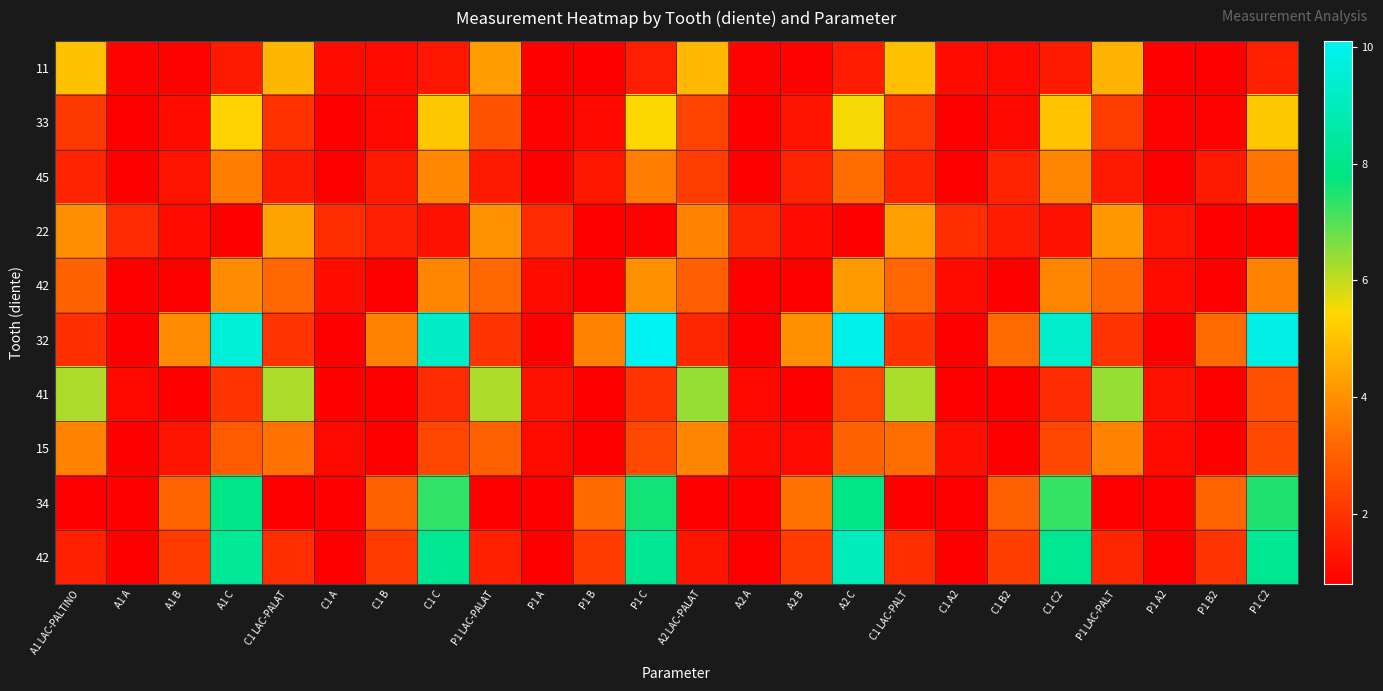

What is the total value across all series at C1 B2?

16.0